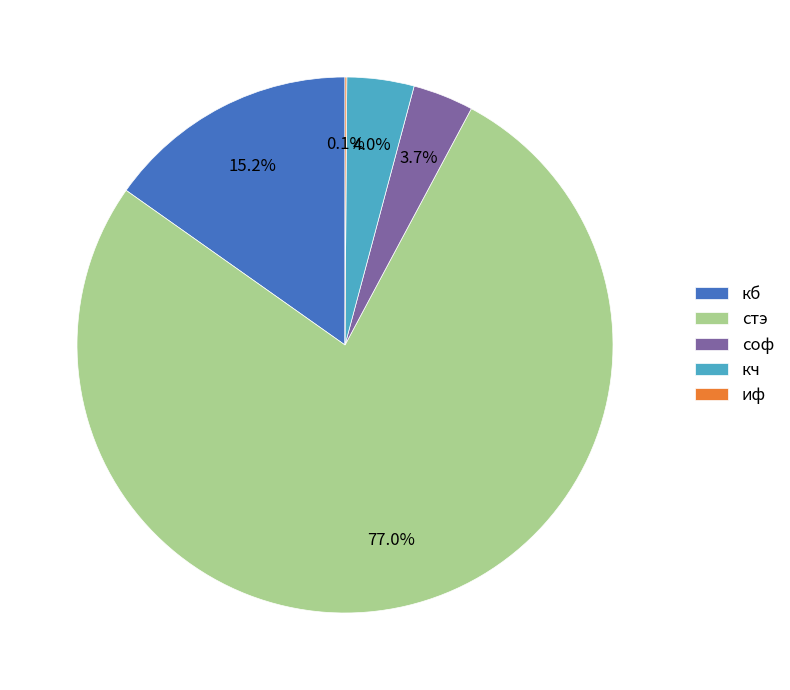

What percentage do кб and стэ together represent?

92.2%